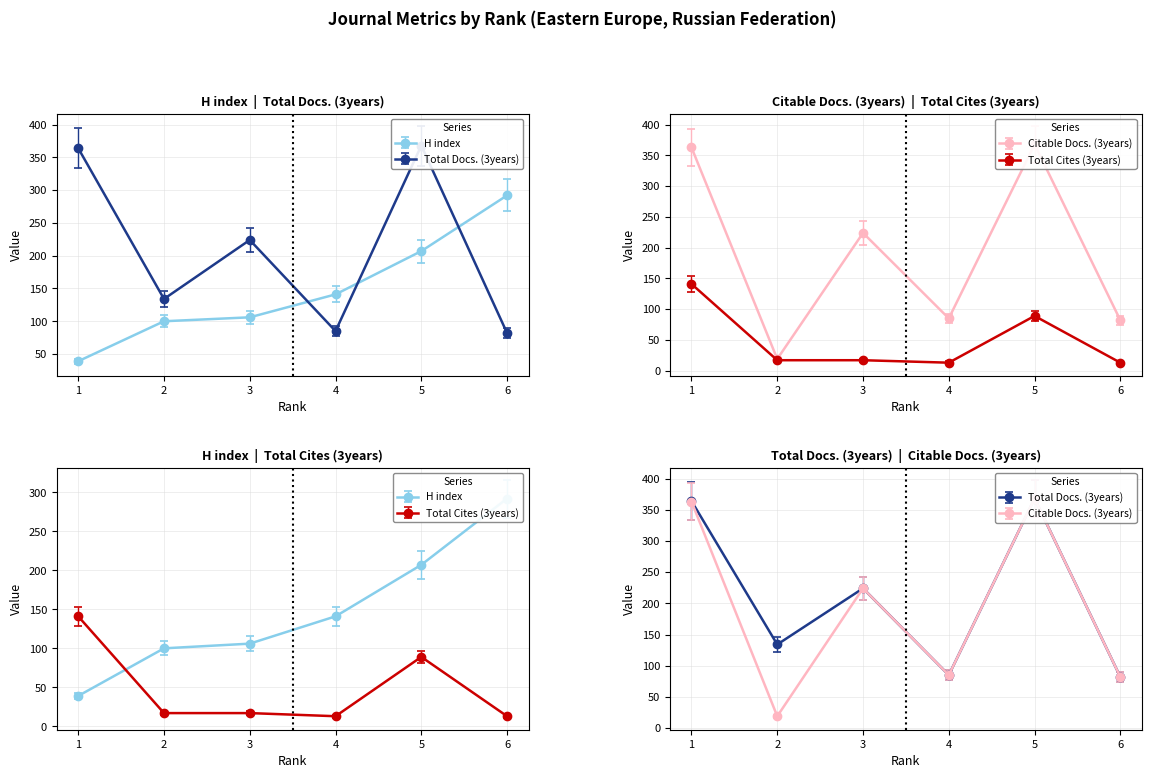

The Total Cites (3years) series shows 11.9 at 2. True or false?

False